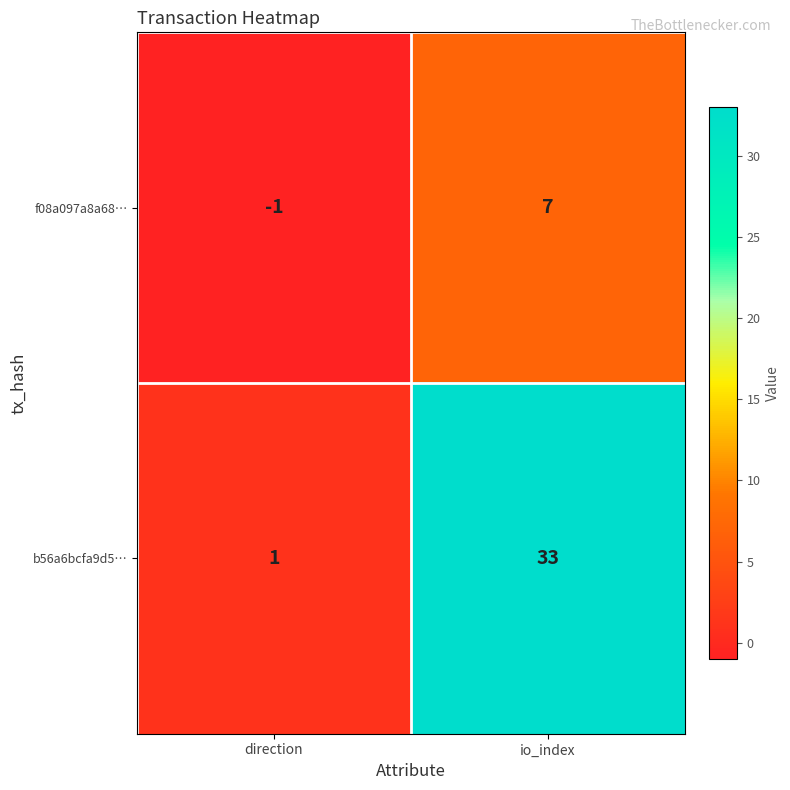

Reading left to right, what are all the values shown in this chart?

f08a097a8a68…: -1	7
b56a6bcfa9d5…: 1	33